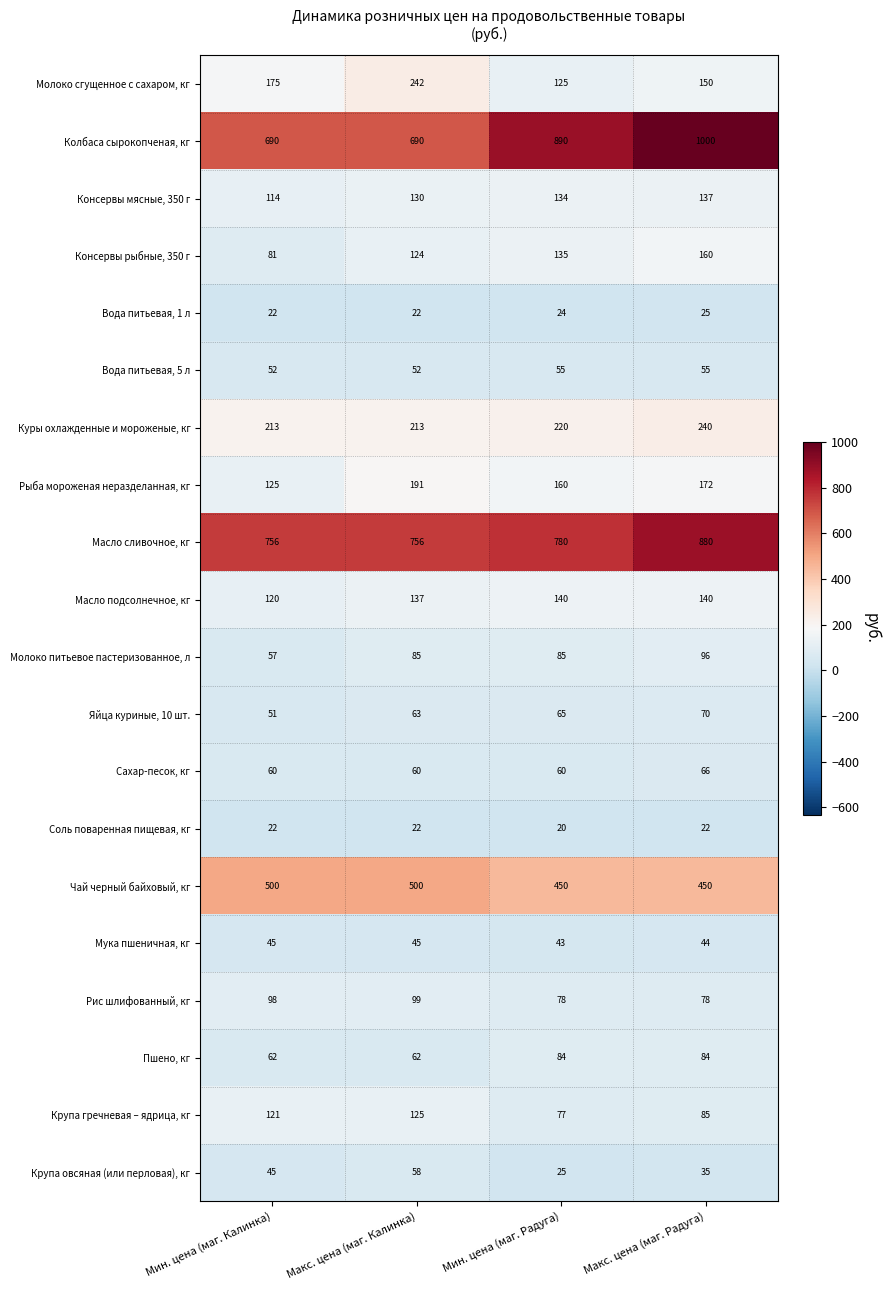

Which series changed the most between Мин. цена (маг. Калинка) and Макс. цена (маг. Калинка)?

Молоко сгущенное с сахаром, кг